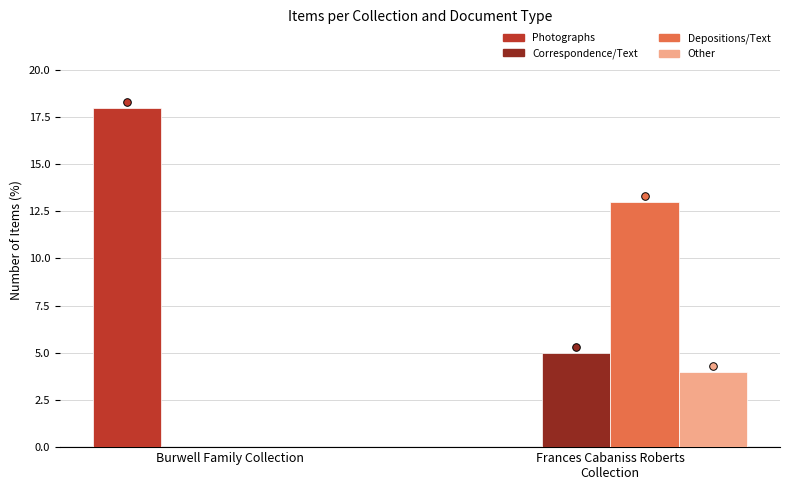

At which category is the sum across all series the highest?

Frances Cabaniss Roberts
Collection